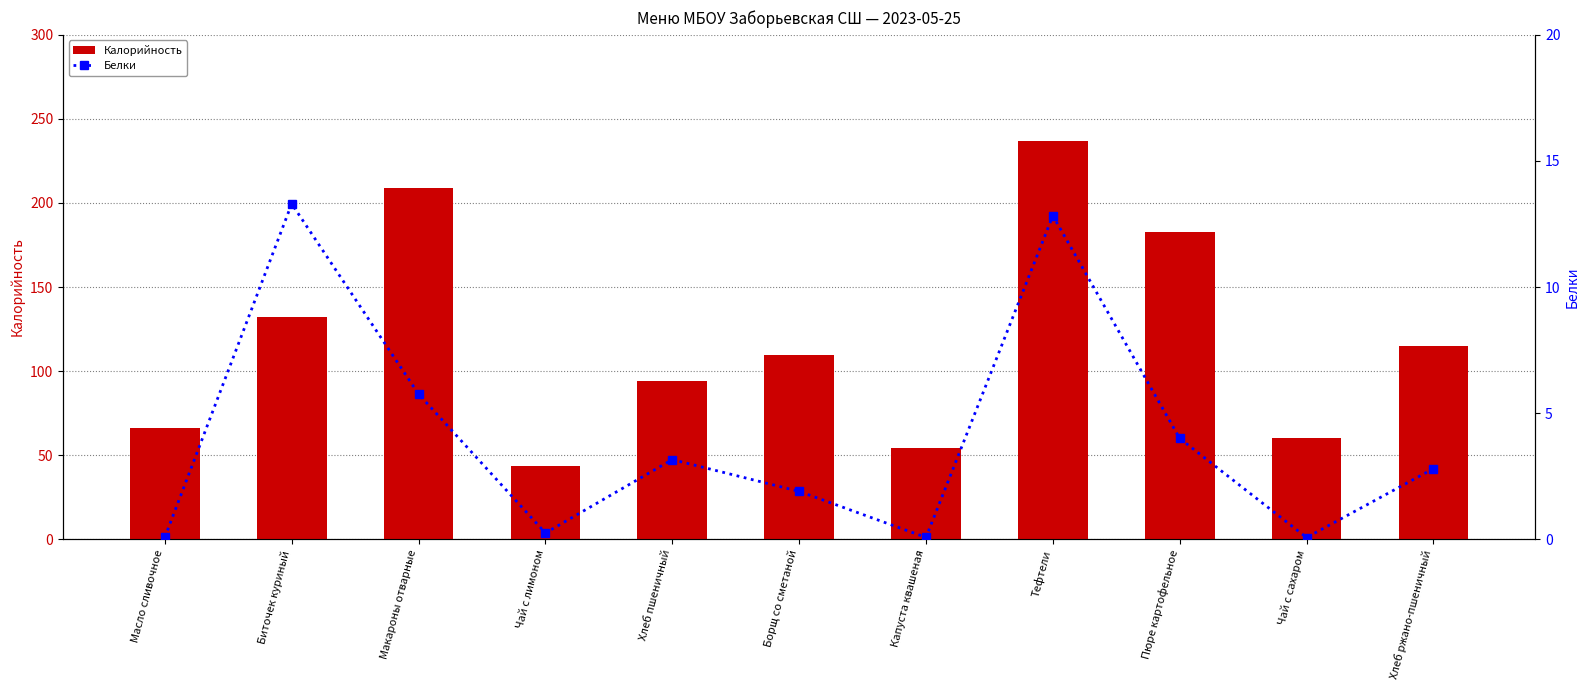

What is the difference between the second highest and second lowest values in the Калорийность series?

154.6